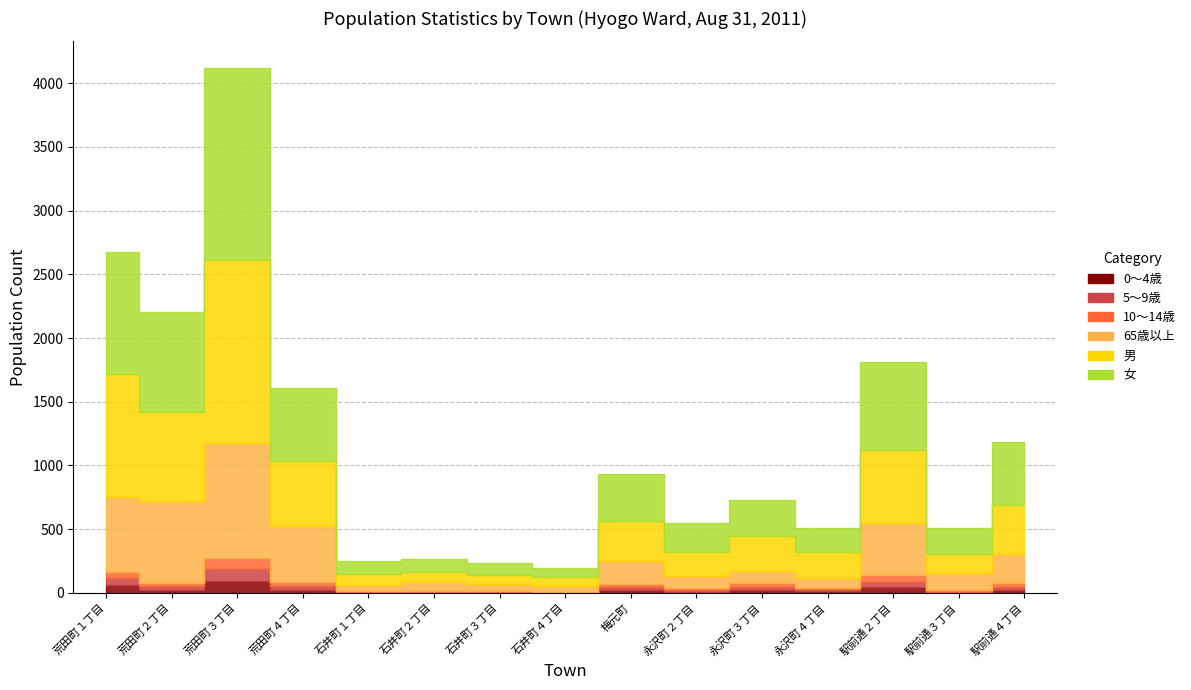

How many distinct data groups are displayed?

6